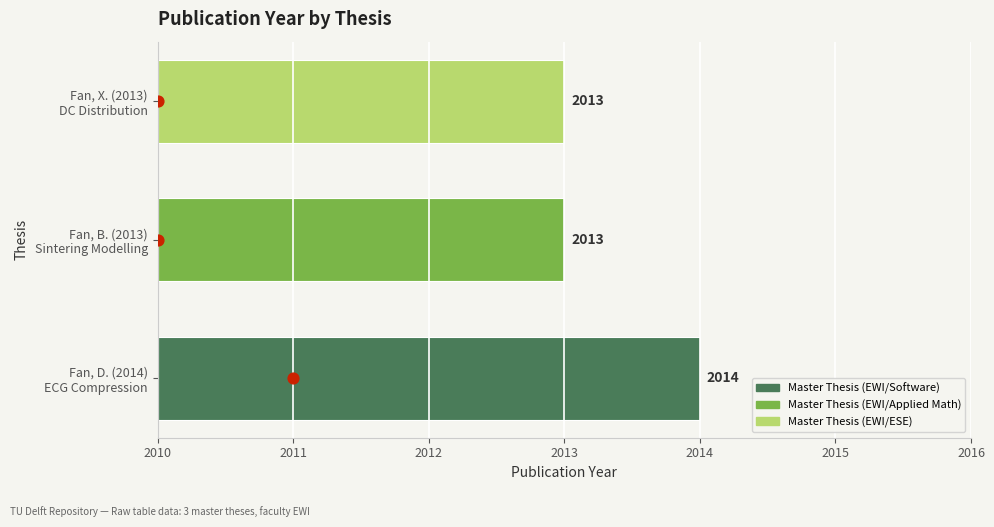

Between Guaranteed Quality ECG Signal Compression and Numerical Modelling of Sintering of Alumina, which is larger?

Guaranteed Quality ECG Signal Compression